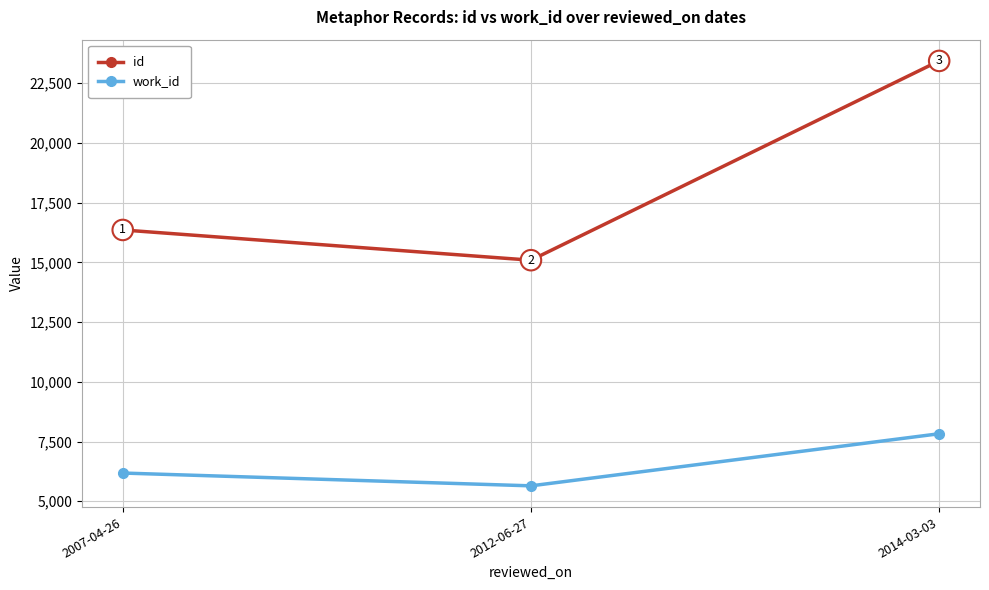

True or false: work_id has a value of 8173 at 2007-04-26.

False